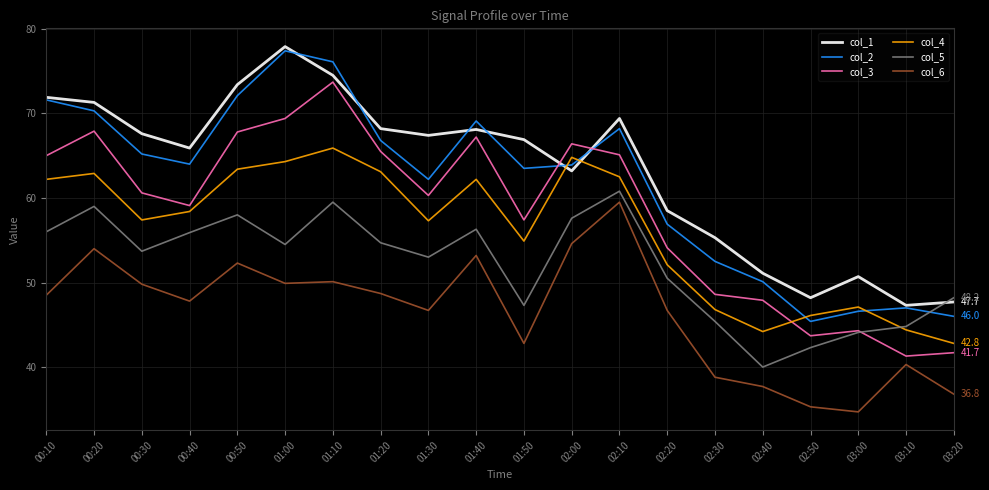

List the series in order of their peak value, highest first.

col_1, col_2, col_3, col_4, col_5, col_6